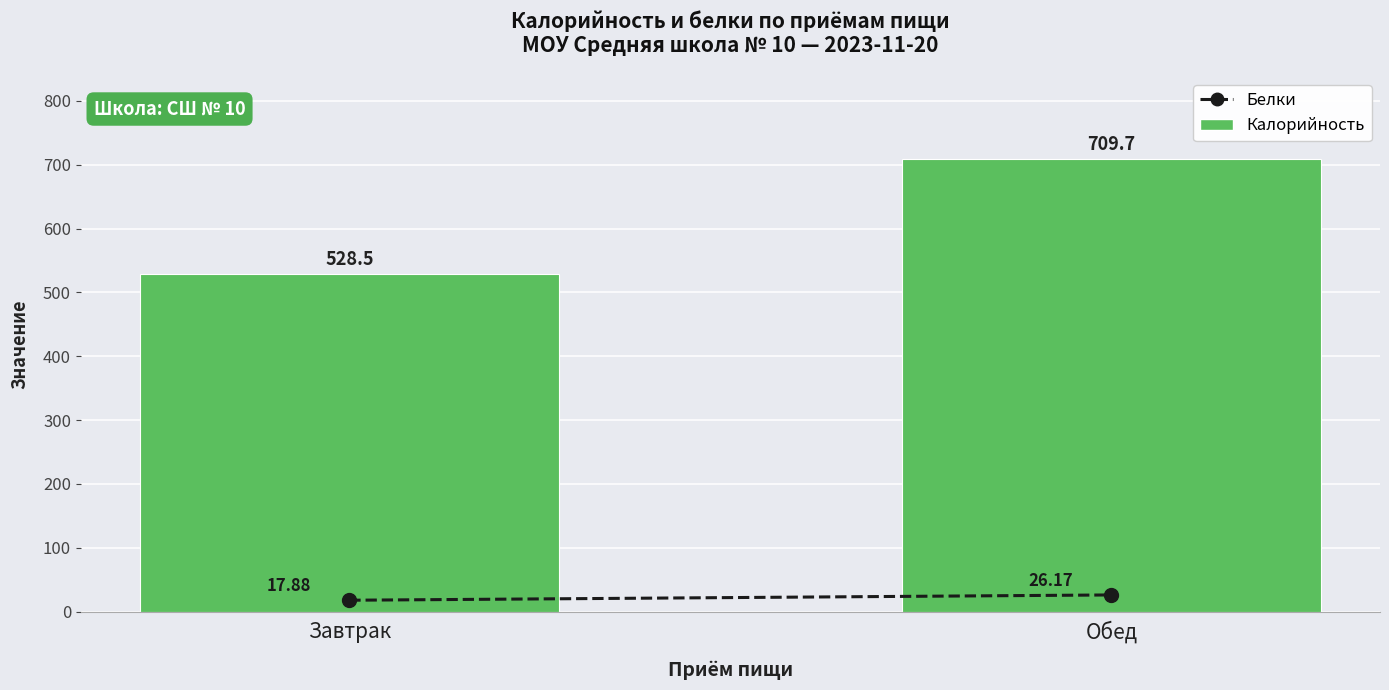

Reading right to left, transcribe all the data shown in this chart.

Белки: Обед=26.2	Завтрак=17.9
Калорийность: Обед=709.7	Завтрак=528.5